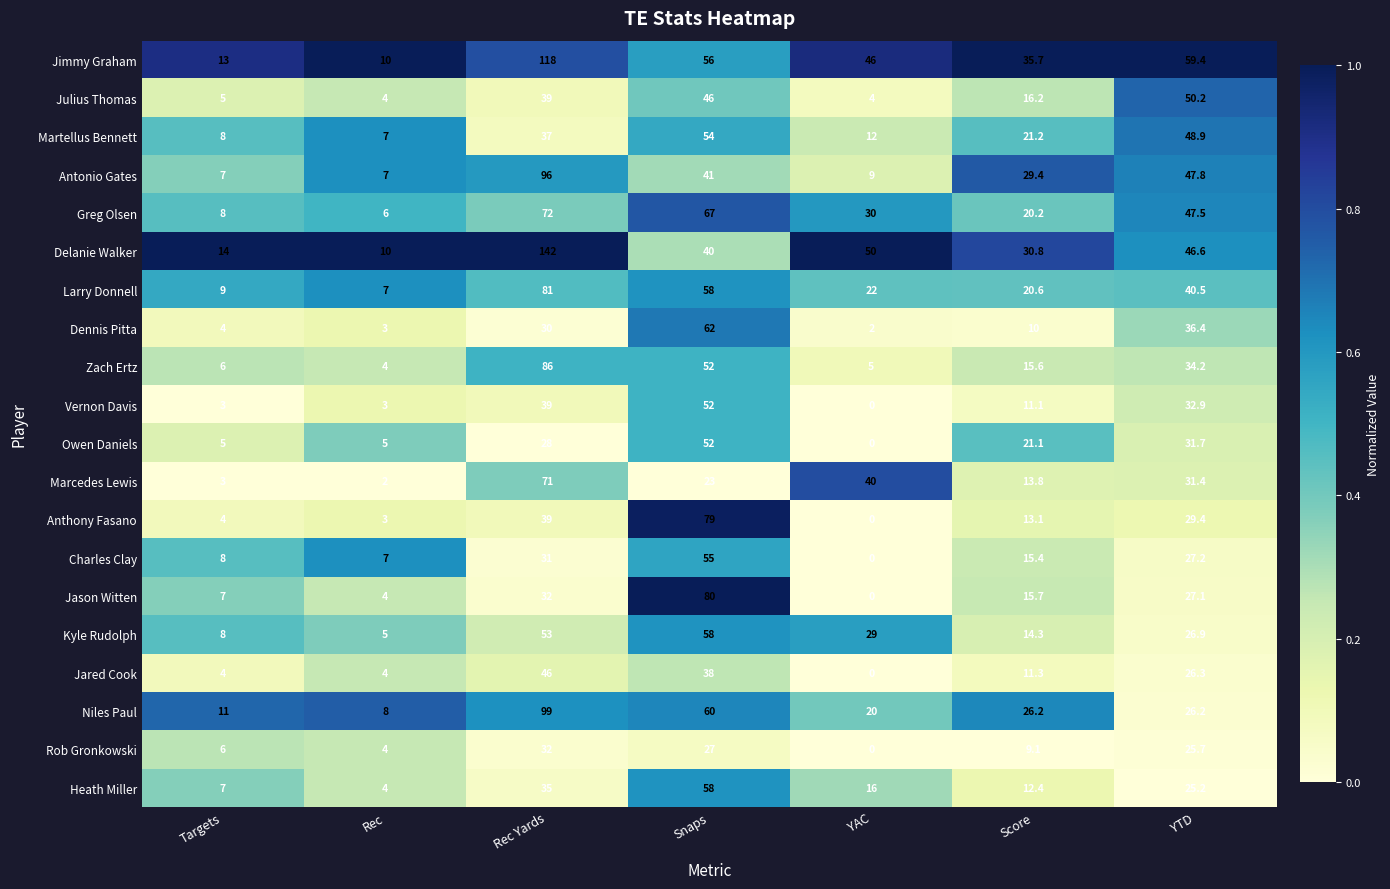

Where does the Owen Daniels series first go above 21?

Rec Yards